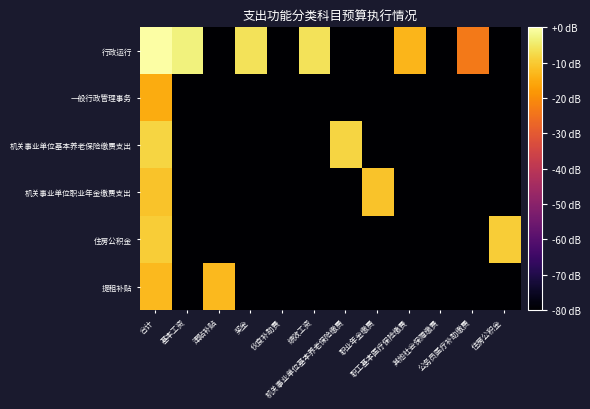

List the series in order of their peak value, lowest first.

一般行政管理事务, 提租补贴, 机关事业单位职业年金缴费支出, 住房公积金, 机关事业单位基本养老保险缴费支出, 行政运行